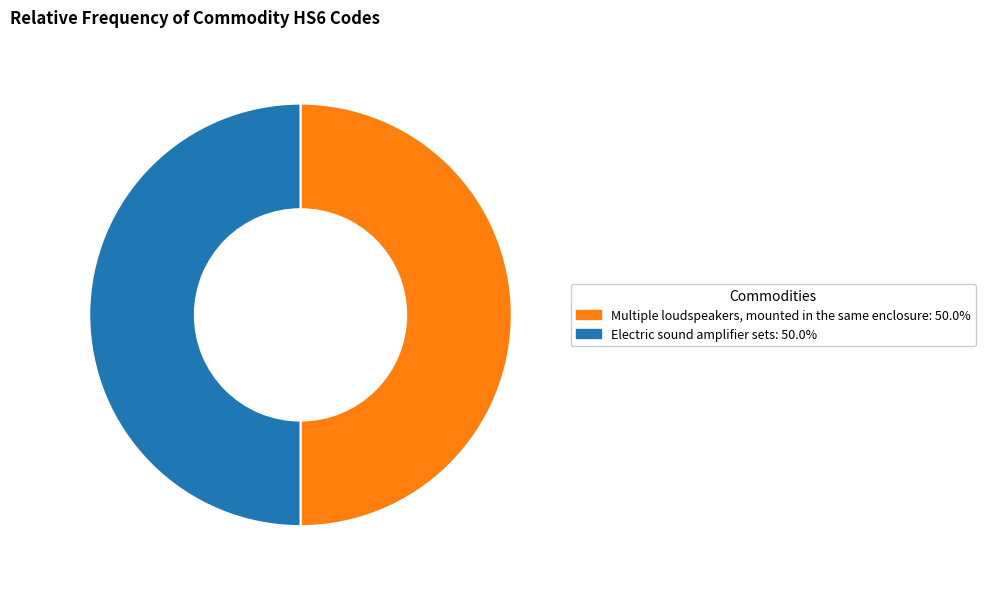

Approximately how many times larger is the value at Electric sound amplifier sets compared to Multiple loudspeakers, mounted in the same enclosure?

1.0